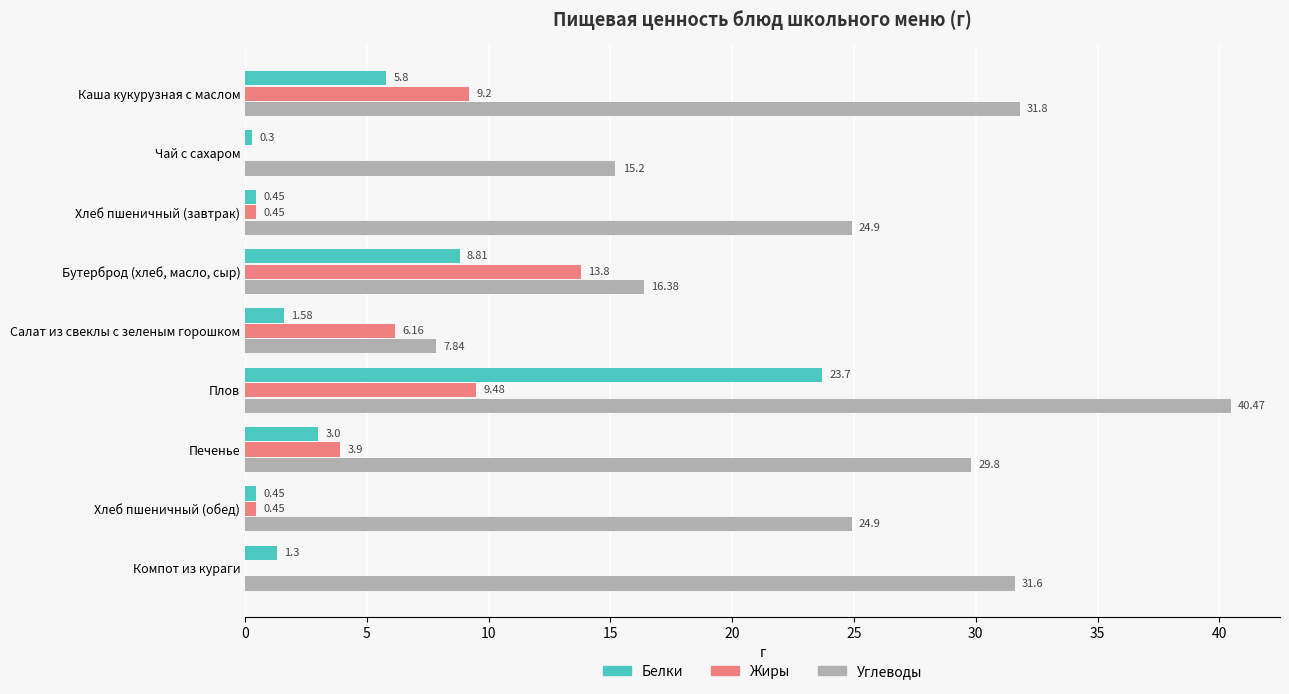

Which series has the largest total across all categories?

Углеводы